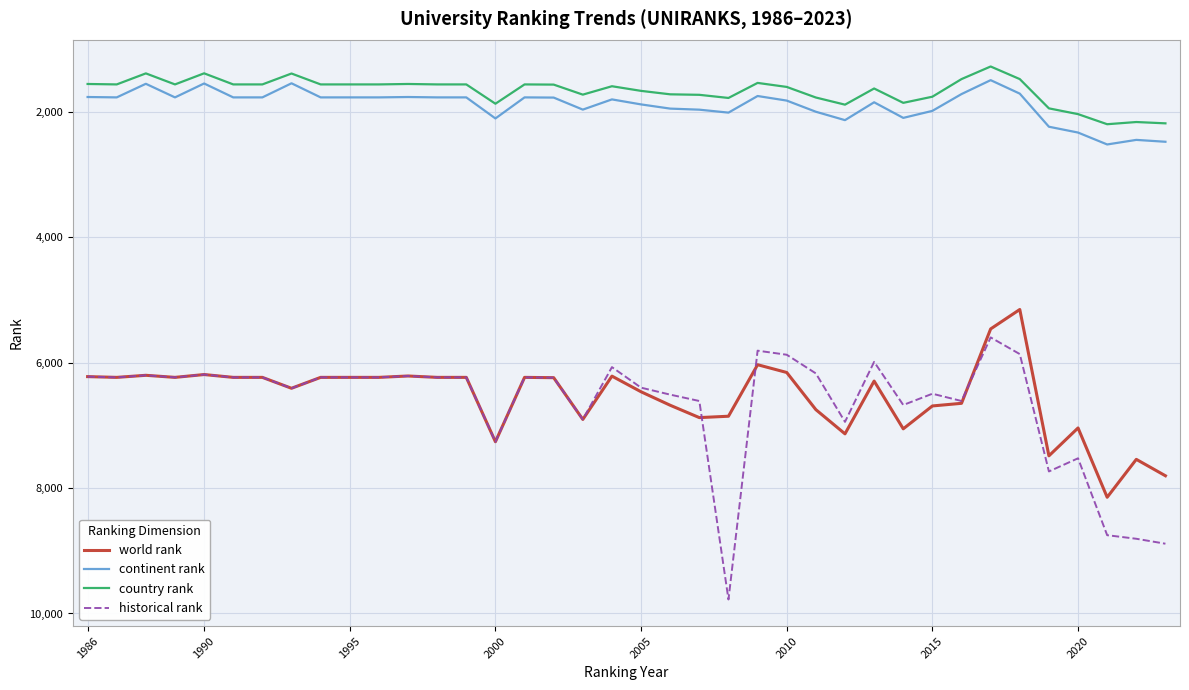

True or false: country rank and world rank cross at least once.

False